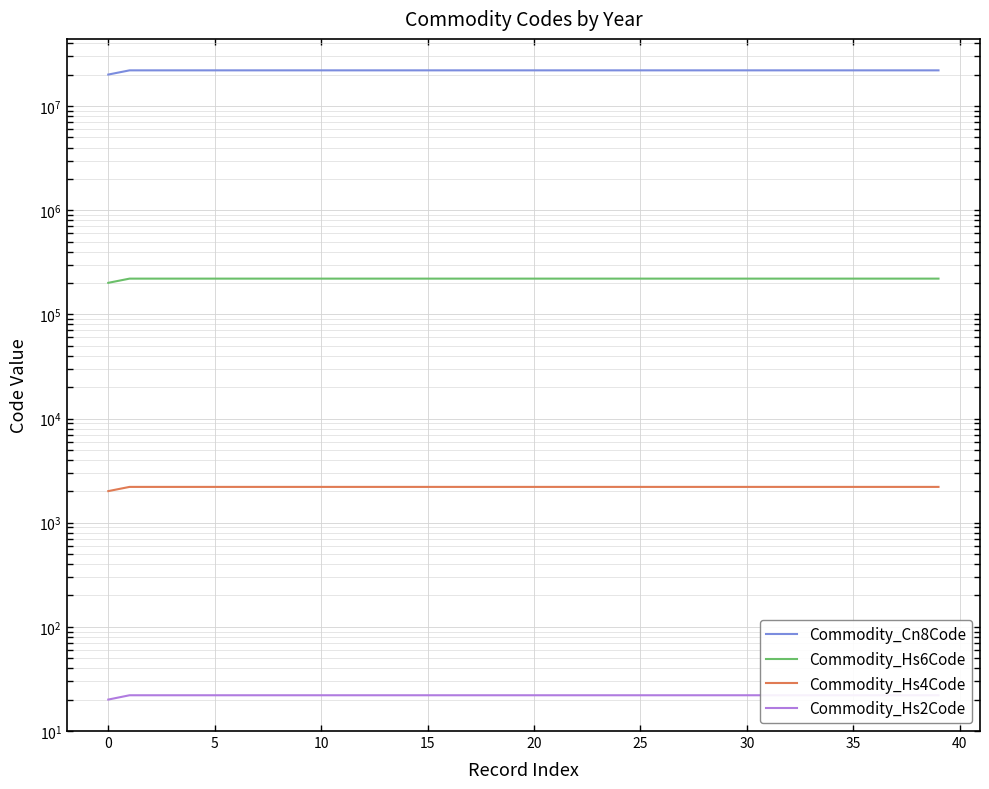

What is the value of the Commodity_Cn8Code point at the 6th from the left?

22041093